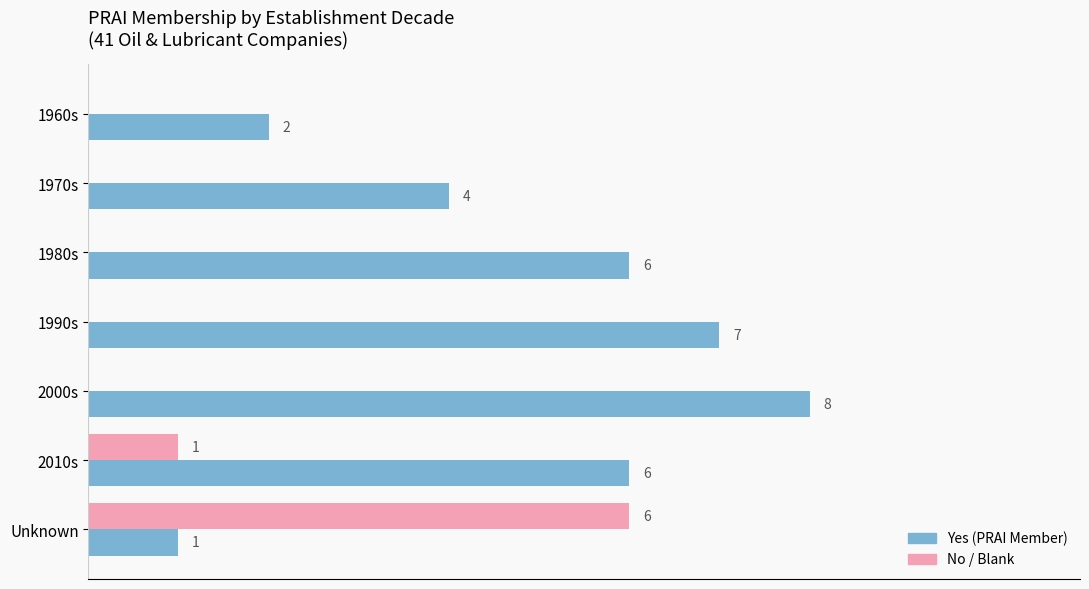

Which series changed the most between 1980s and Unknown?

No / Blank